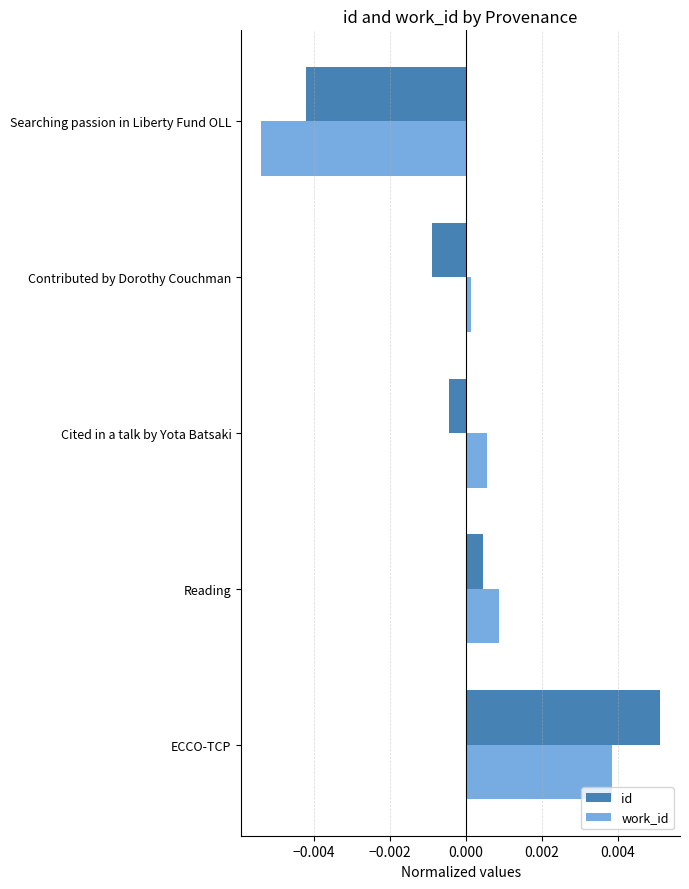

How many series are shown in this chart?

2